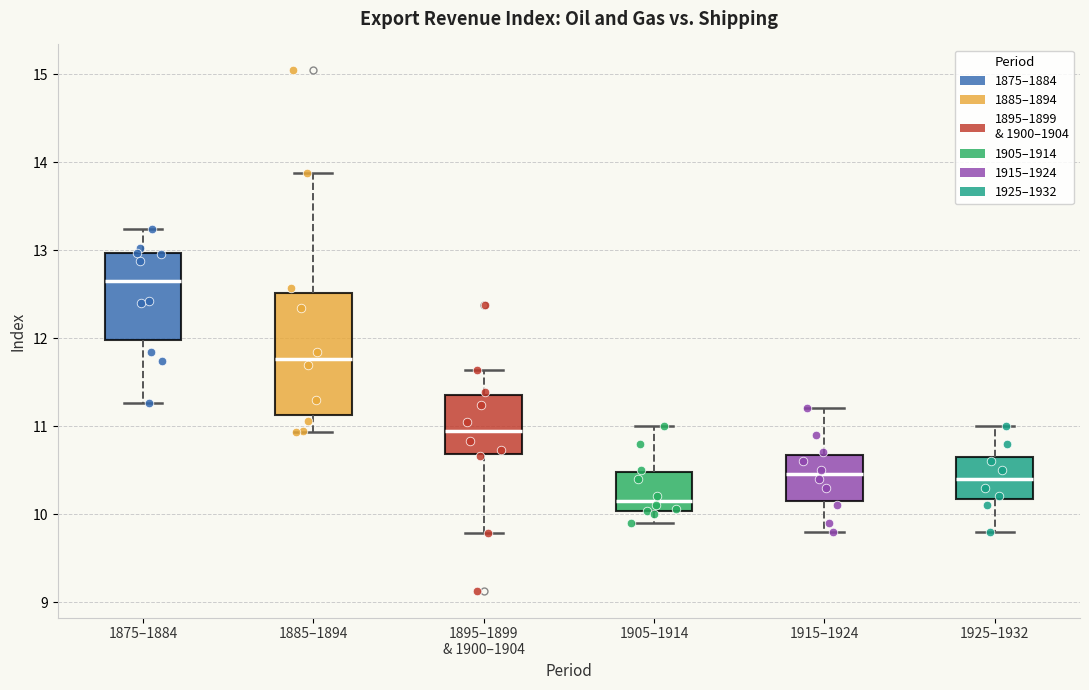

Where is the lower edge of the box for 1915–1924 on the y-axis? The values are not printed on the chart, so give them approximately, as read against the axis.

10.2